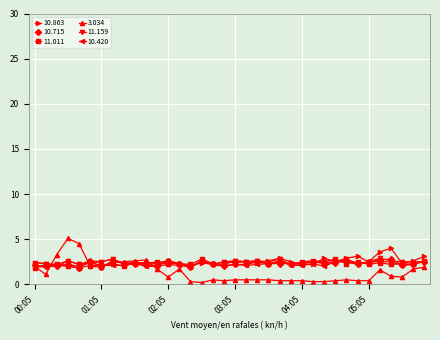

What is the maximum value for 11.159?

2.9